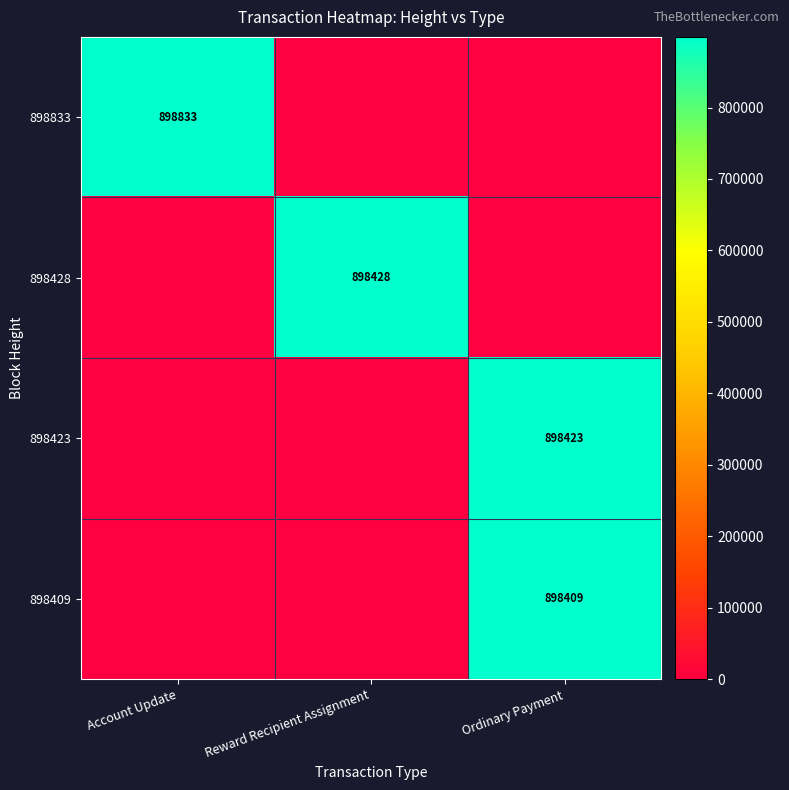

Count the number of categories in the chart.

3